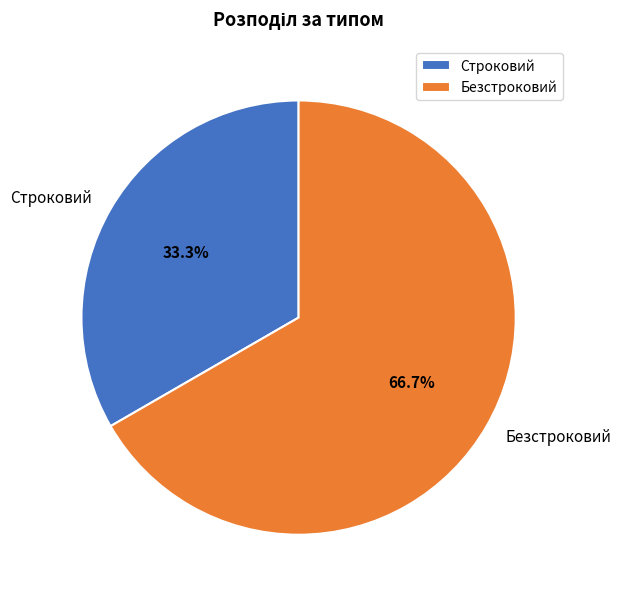

To the nearest percent, what portion does Строковий represent?

33%